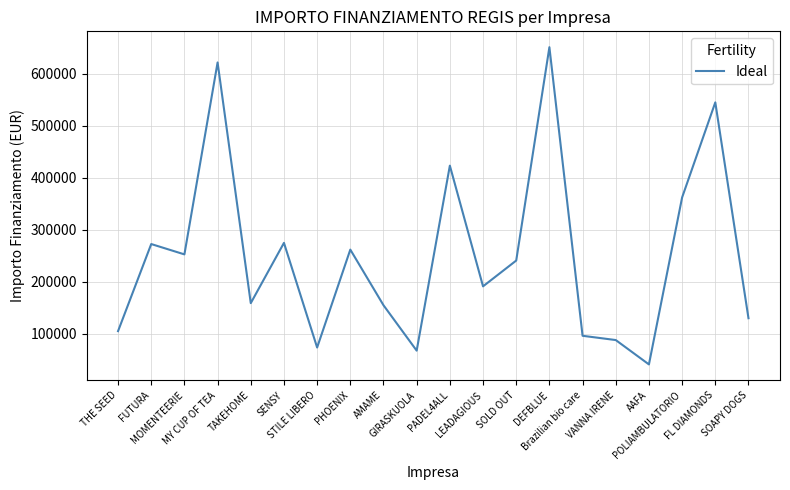

What is the minimum value shown in the chart?

41216.0